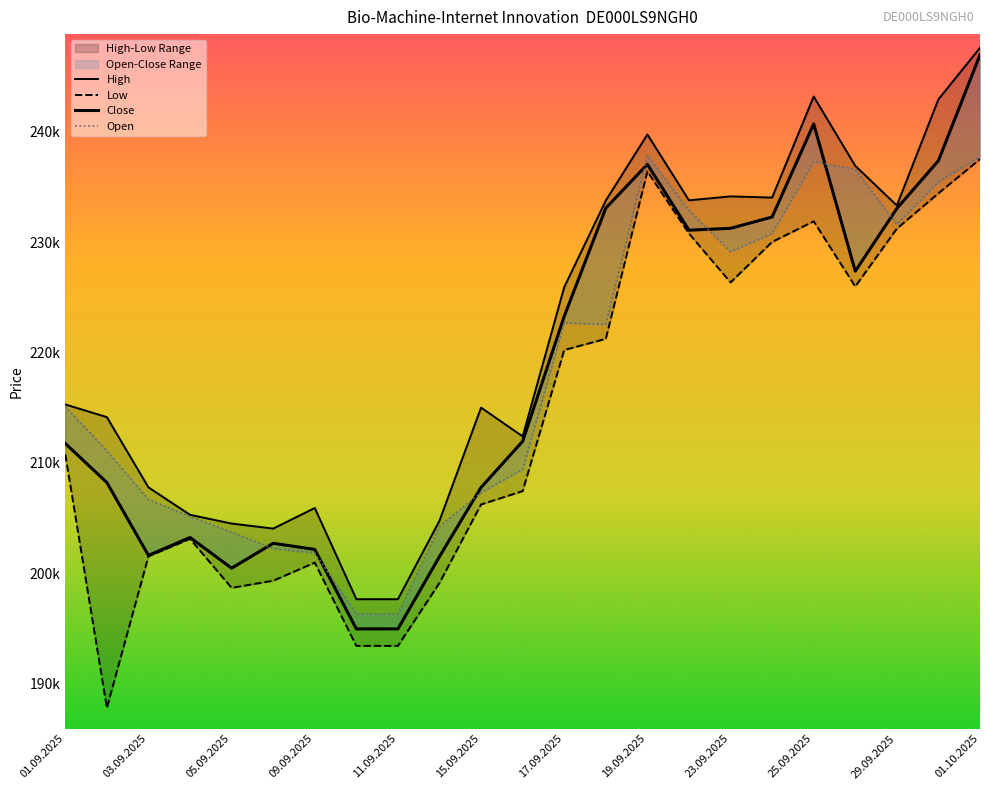

What is the label of the 8th point from the right?

15